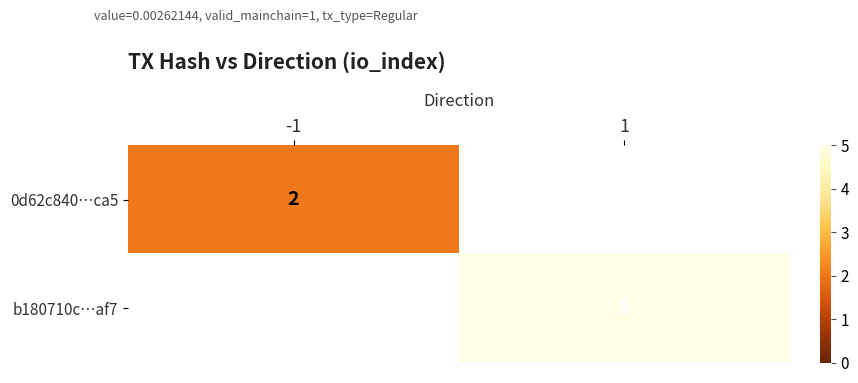

The 0d62c840…ca5 series shows 3 at -1. True or false?

False